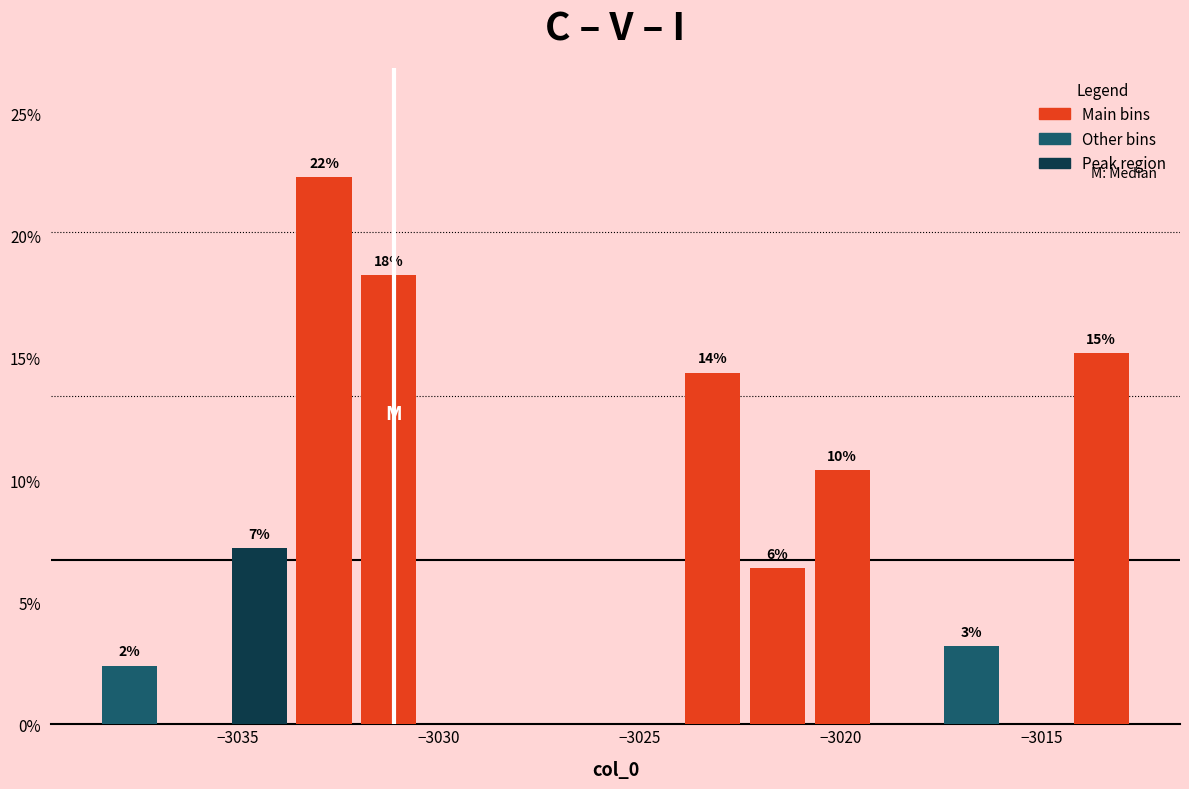

Around what value on the x-axis is the tallest bar? Give the approximate position of its centre, as read against the axis.

-3033.0